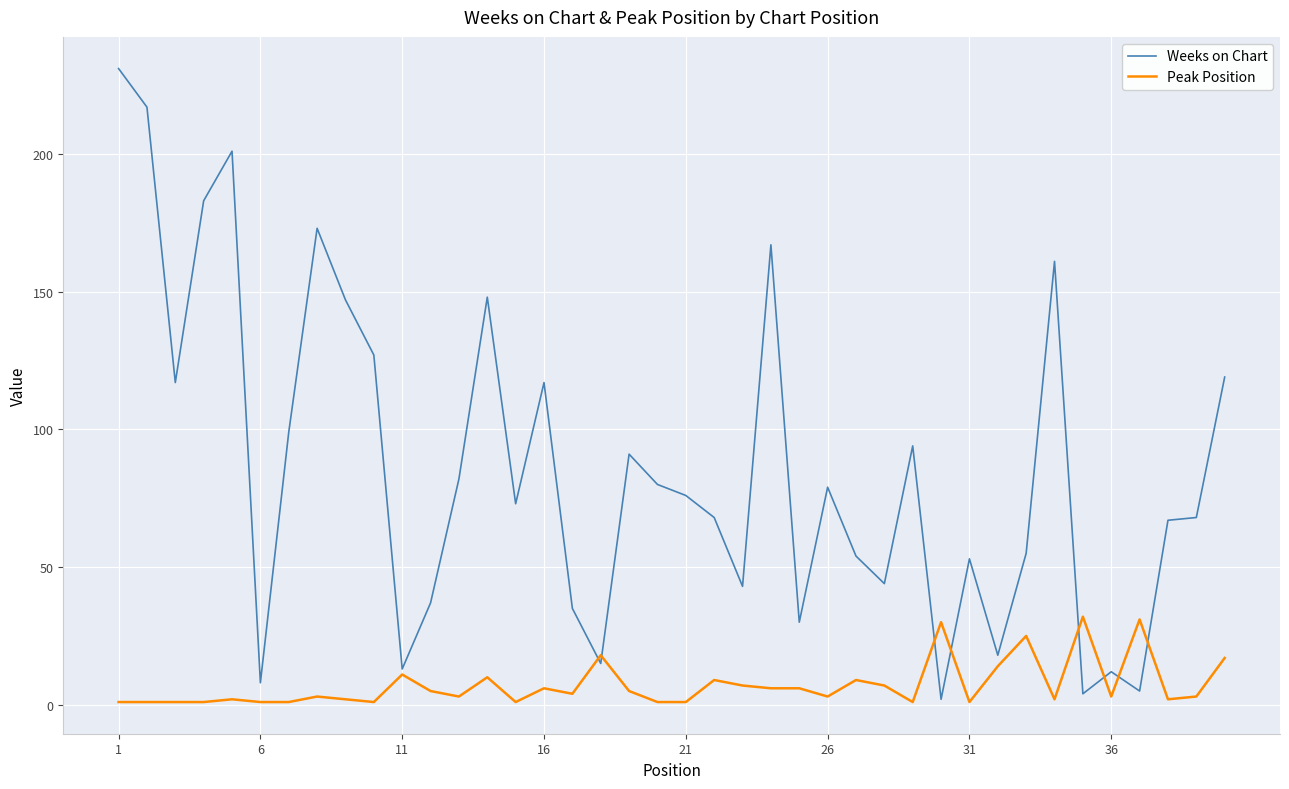

What are all the series names shown in the legend?

Weeks on Chart, Peak Position